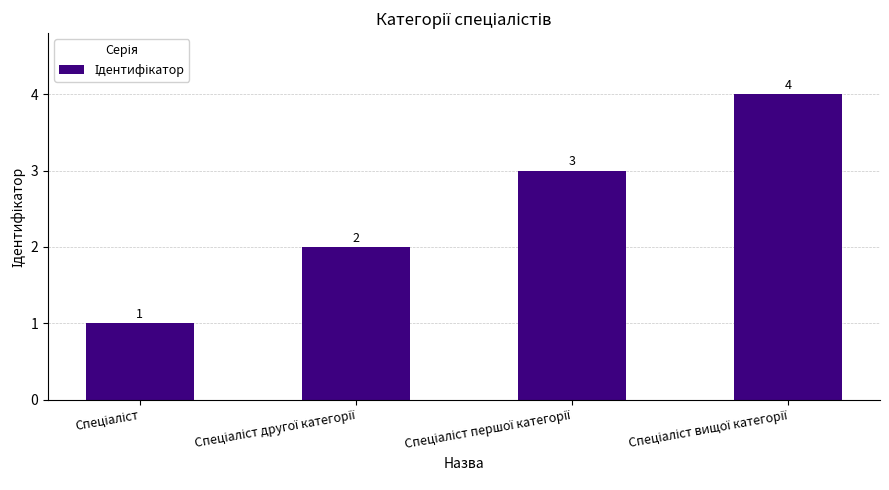

How many bars are there in total?

4